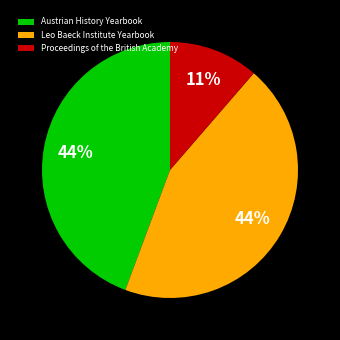

To the nearest percent, what is the average slice percentage?

33%